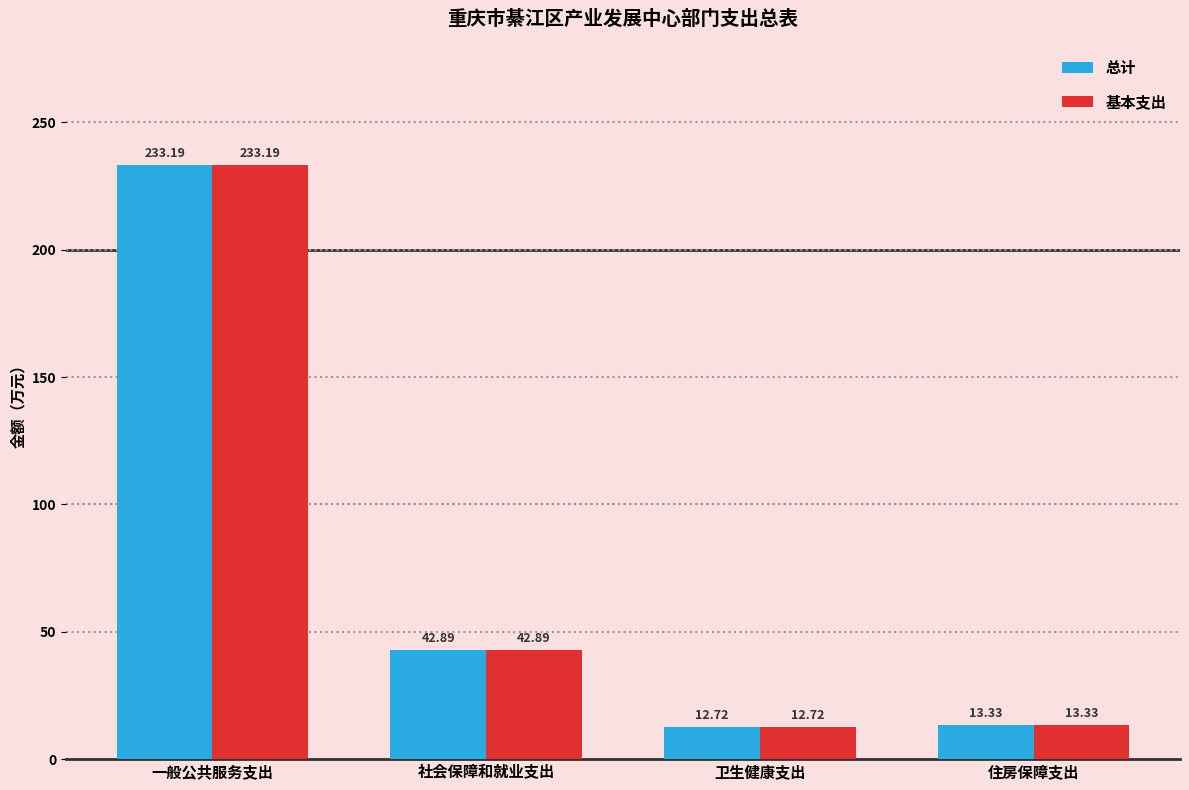

Rank the categories by 基本支出 value from lowest to highest.

卫生健康支出, 住房保障支出, 社会保障和就业支出, 一般公共服务支出